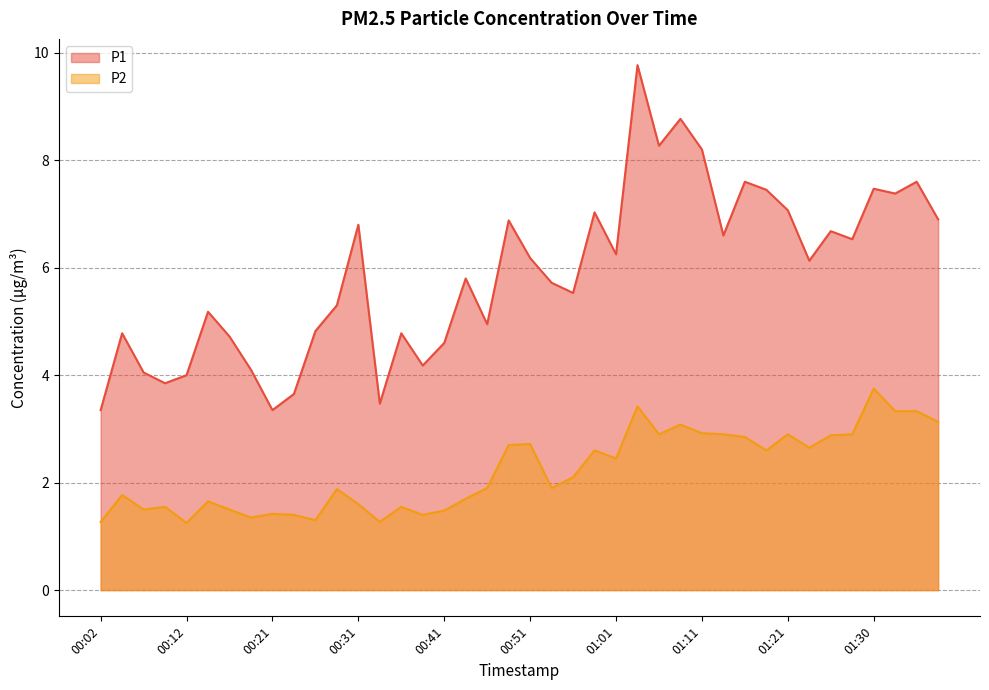

What is the spread (max minus min) of values at 01:21?

4.2